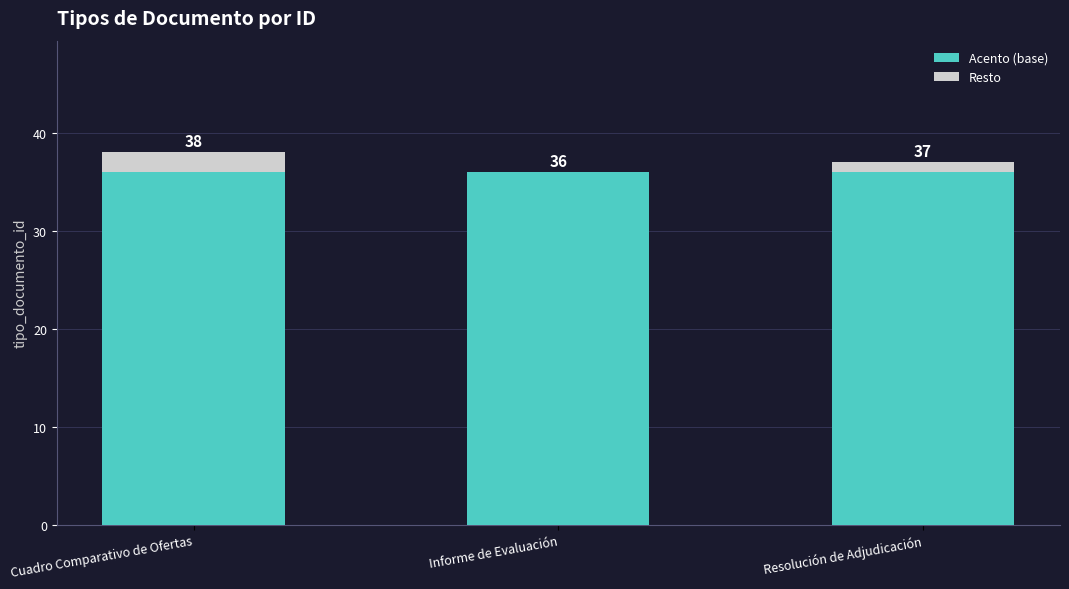

Are the bars horizontal?

No